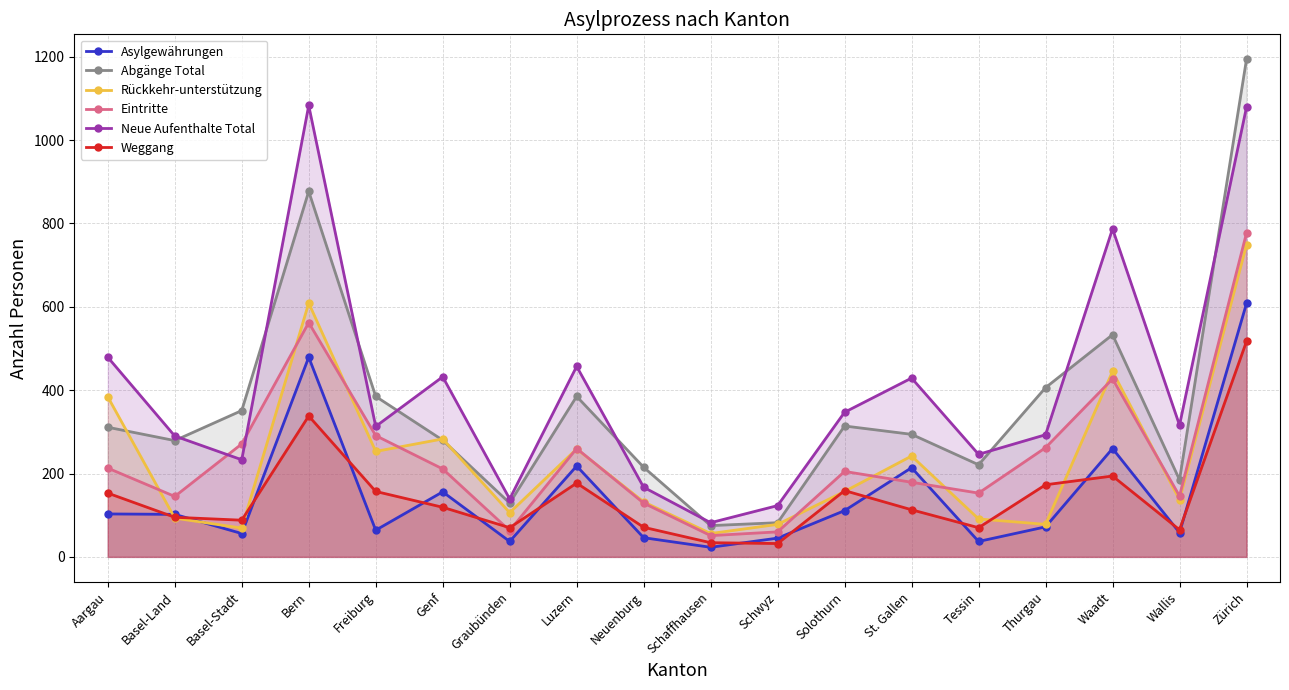

In Abgänge Total, how many points are lower than both neighbors (excluding endpoints)?

5